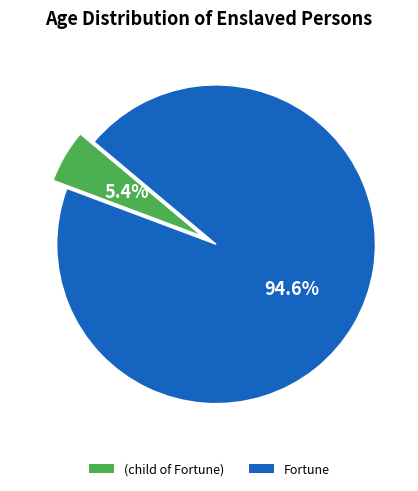

To the nearest percent, what portion does Fortune represent?

95%